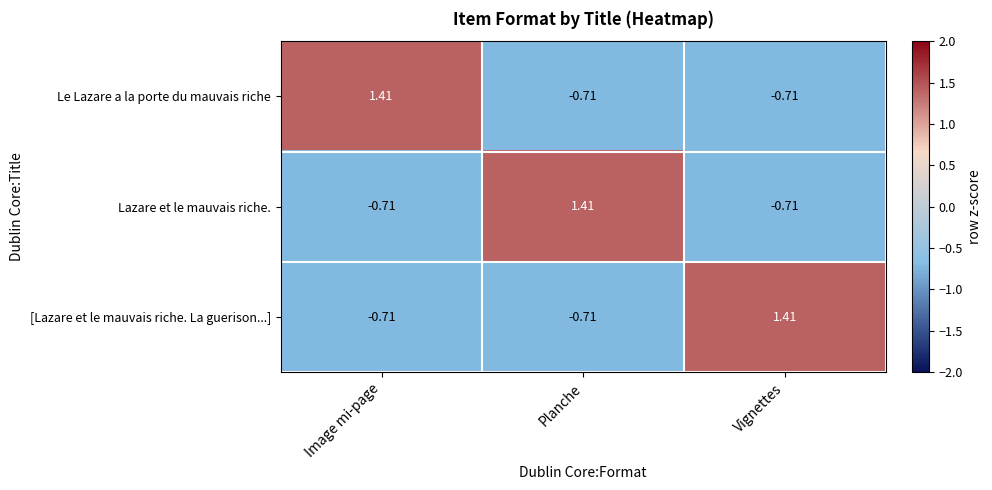

Where does the Le Lazare a la porte du mauvais riche series first go above 0?

Image mi-page